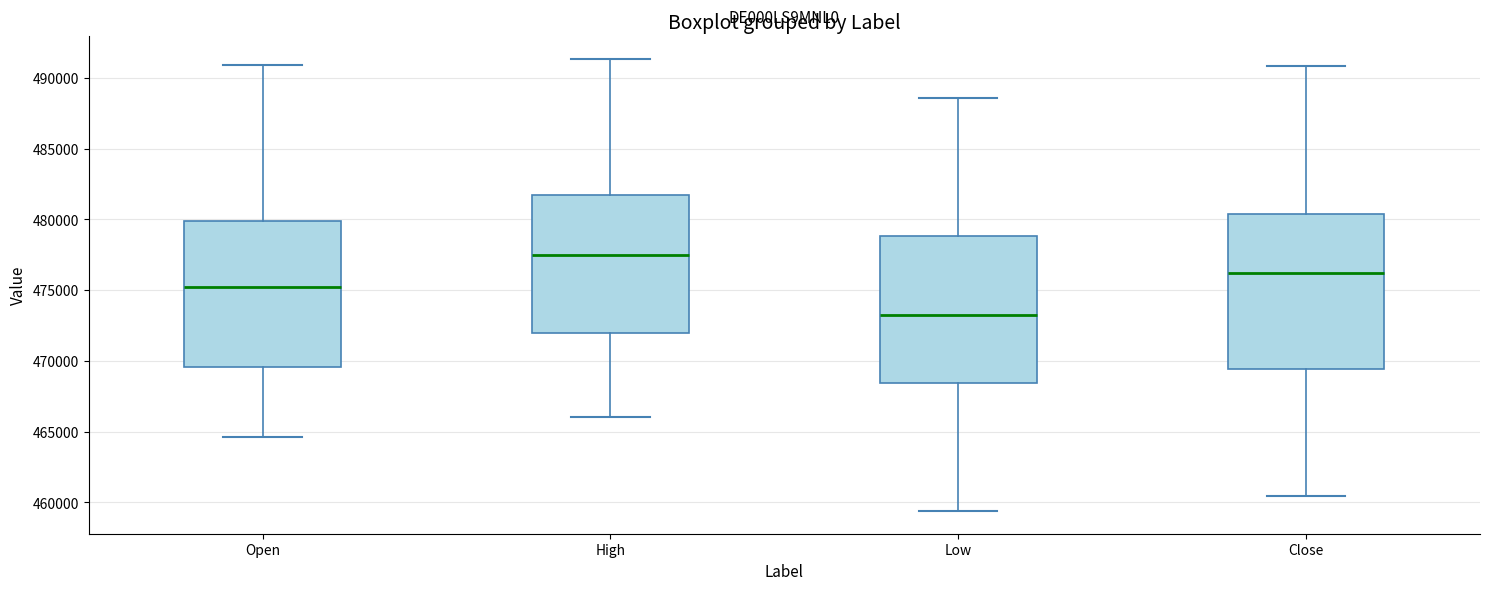

Reading left to right, read every box against the y-axis: the position of its median line, the range the box covers, and the ends of its whiskers. The values are not printed on the chart, so give them approximately, as read against the axis.

Open: median 475000, box 469500 to 480000, whiskers 464500 to 491000
High: median 477500, box 472000 to 481500, whiskers 466000 to 491500
Low: median 473500, box 468500 to 479000, whiskers 459500 to 488500
Close: median 476000, box 469500 to 480500, whiskers 460500 to 491000